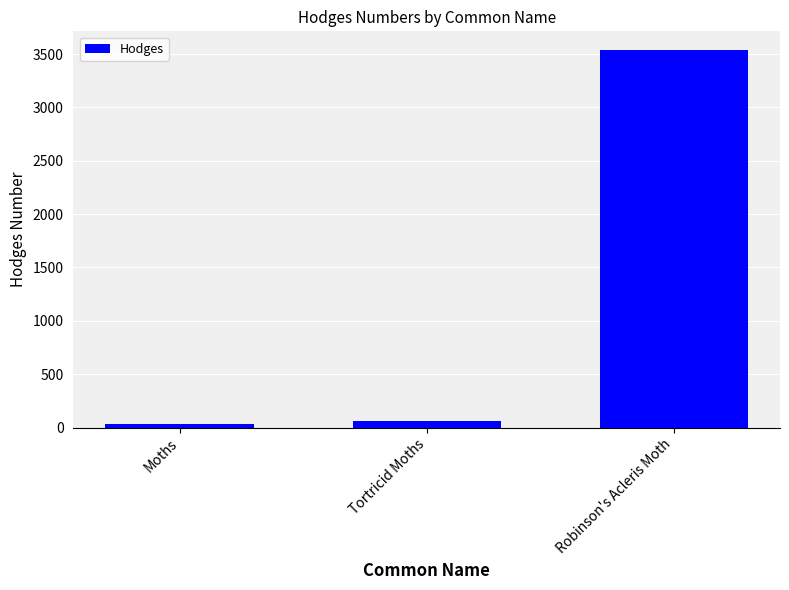

What is the change in value from Moths to Robinson's Acleris Moth?

+3507.0